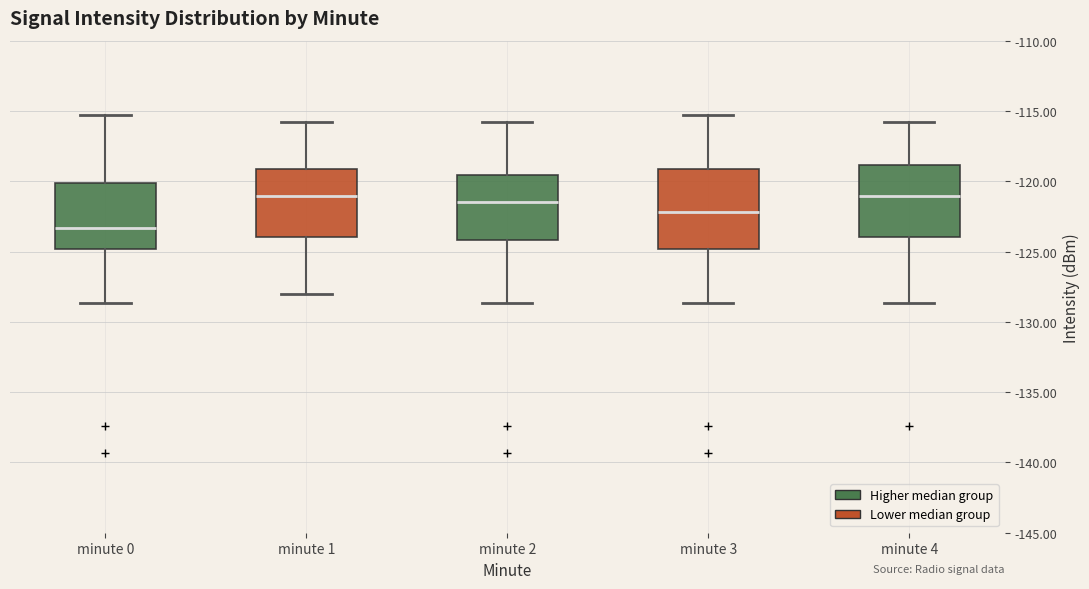

Reading left to right, read every box against the y-axis: the position of its median line, the range the box covers, and the ends of its whiskers. The values are not printed on the chart, so give them approximately, as read against the axis.

minute 0: median -123.5, box -125.0 to -120.0, whiskers -128.5 to -115.5
minute 1: median -121.0, box -124.0 to -119.0, whiskers -128.0 to -116.0
minute 2: median -121.5, box -124.0 to -119.5, whiskers -128.5 to -116.0
minute 3: median -122.0, box -125.0 to -119.0, whiskers -128.5 to -115.5
minute 4: median -121.0, box -124.0 to -119.0, whiskers -128.5 to -116.0